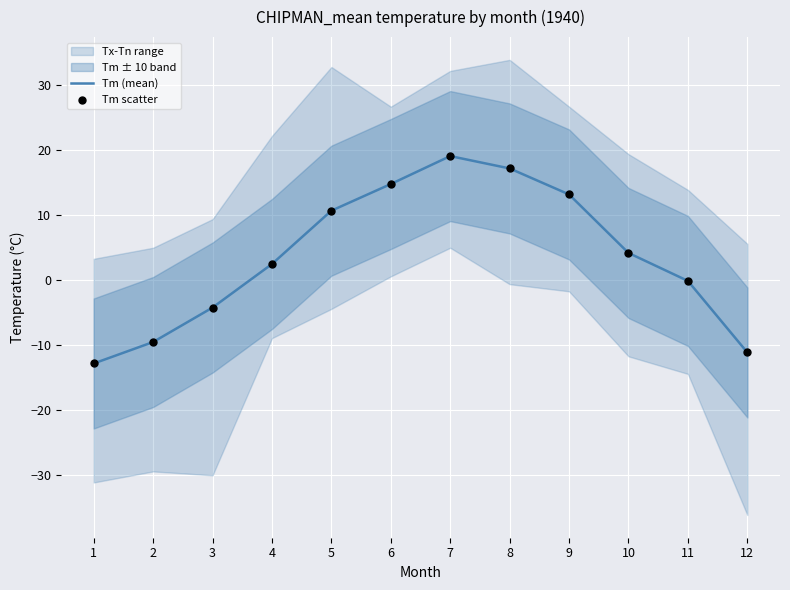

At which category is the sum across all series the highest?

7